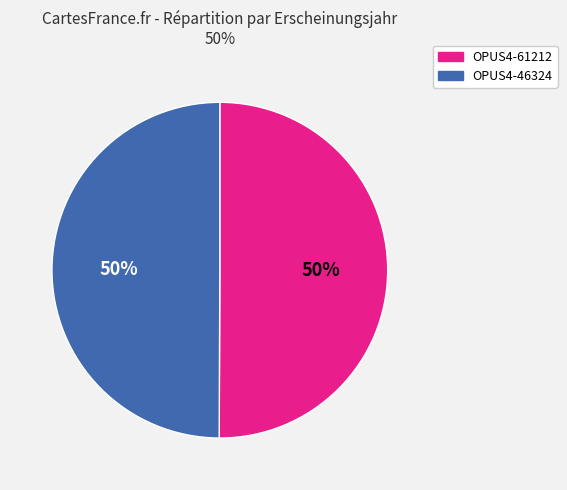

To the nearest percent, what portion does OPUS4-46324 represent?

50%